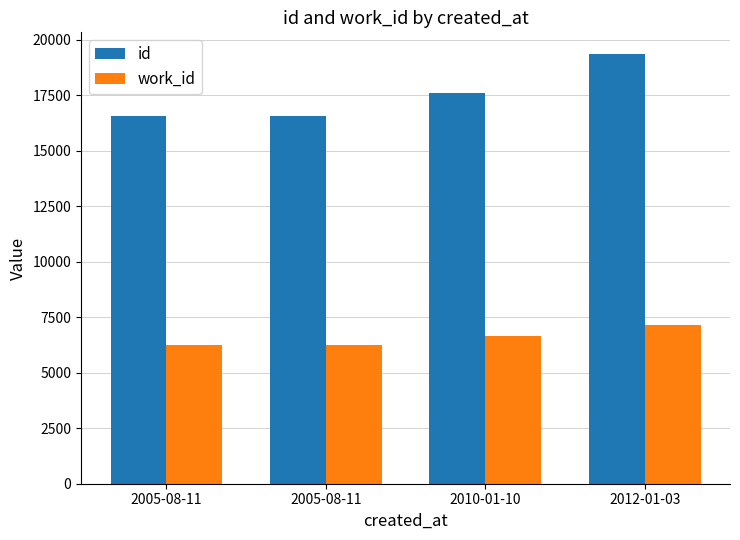

How many values in the work_id series are below 6656?

2